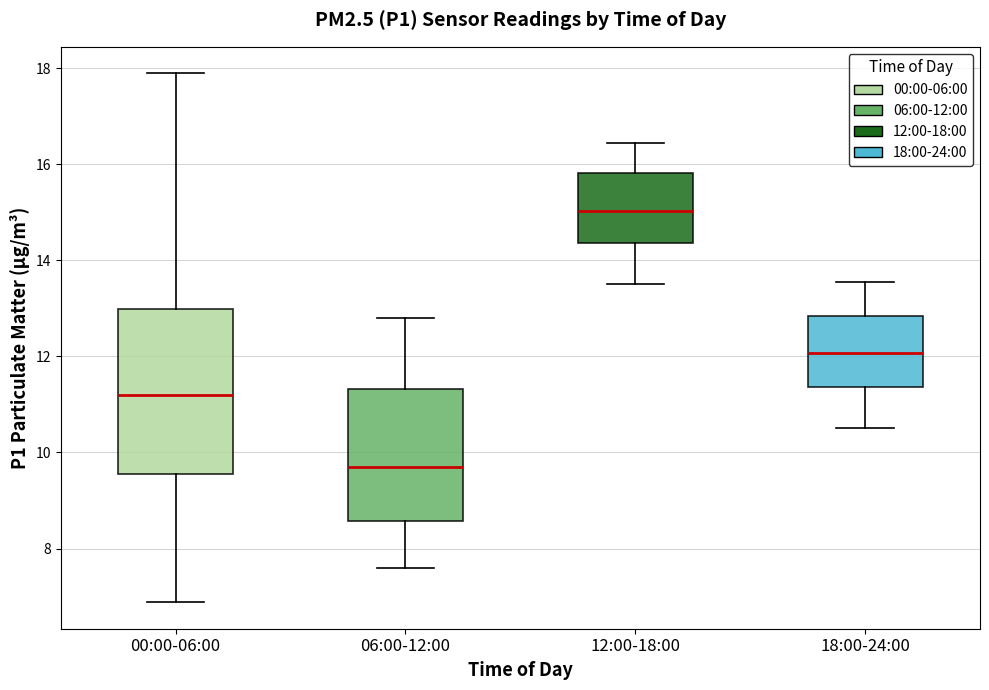

Comparing the boxes themselves (not the whiskers), which one is the tallest?

00:00-06:00